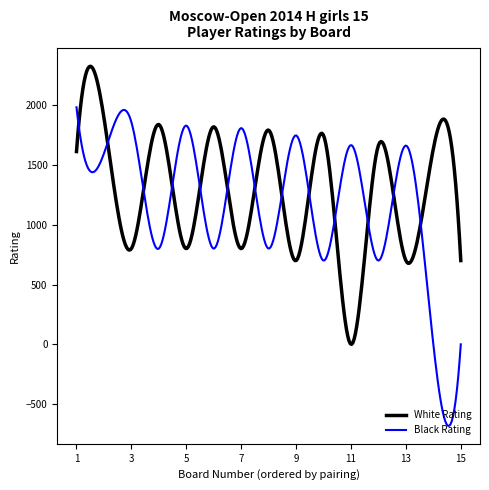

Which series has the widest spread of values?

Black Rating